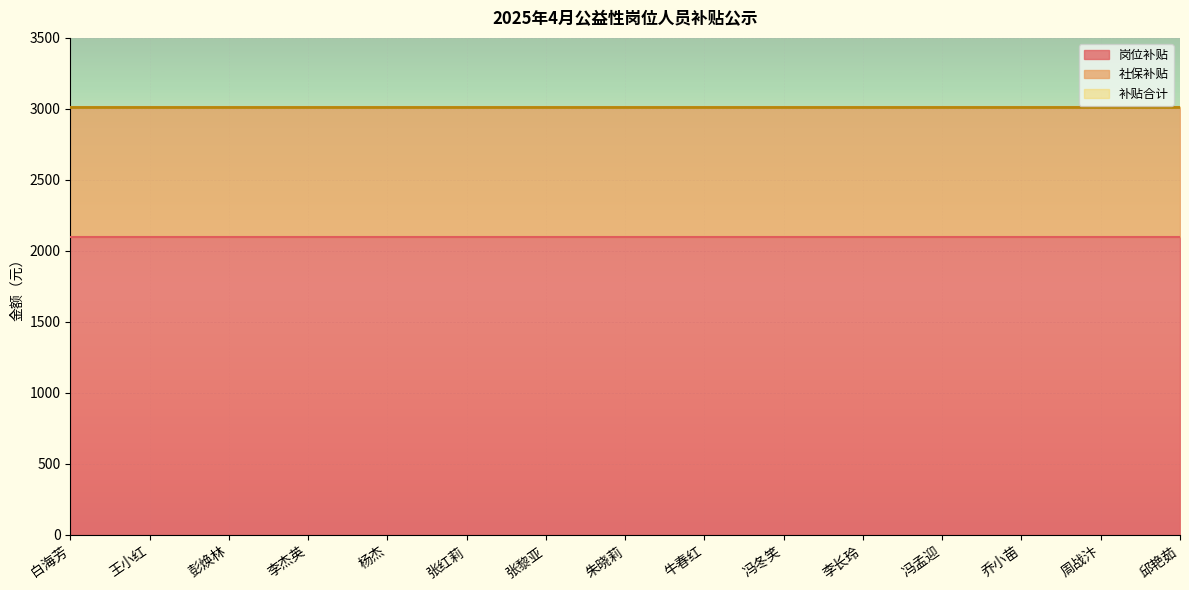

Read the 补贴合计 value at 张黎亚.

3015.0